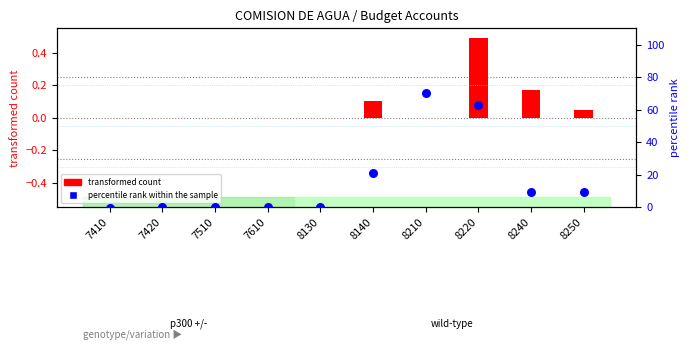

Which series has the largest total across all categories?

percentile rank within the sample